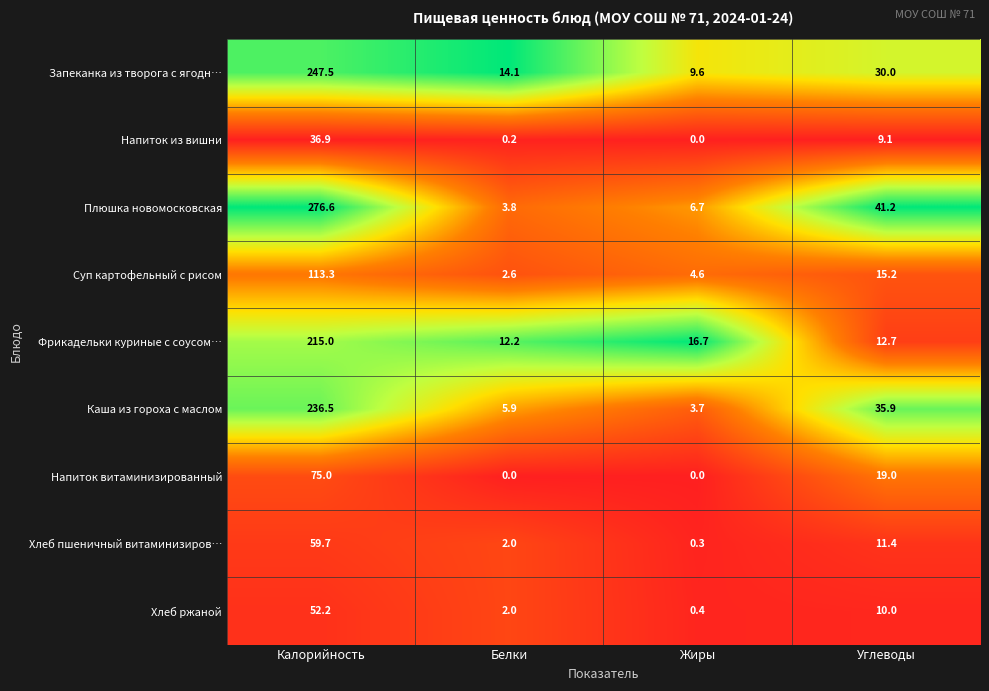

The value of Напиток из вишни at Калорийность is 22.3. True or false?

False